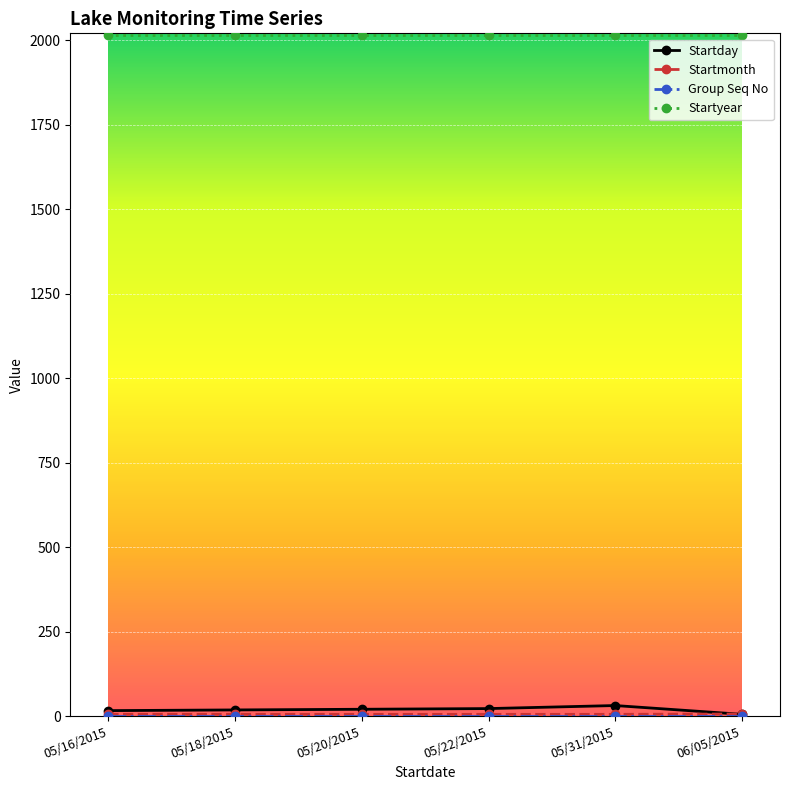

Is it true that Startyear equals 643 at 05/18/2015?

False